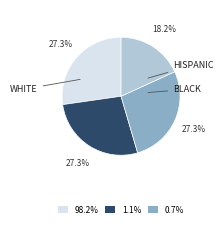

Does any single category account for the majority?

No